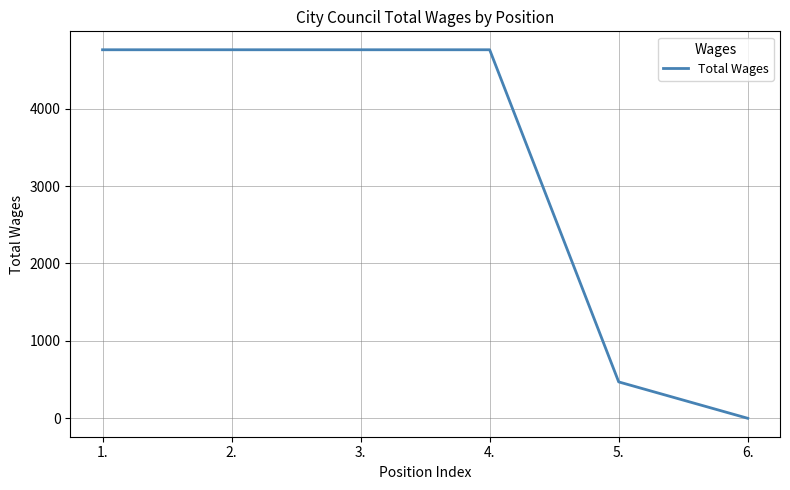

What is the difference between the values at 6. and 5.?

470